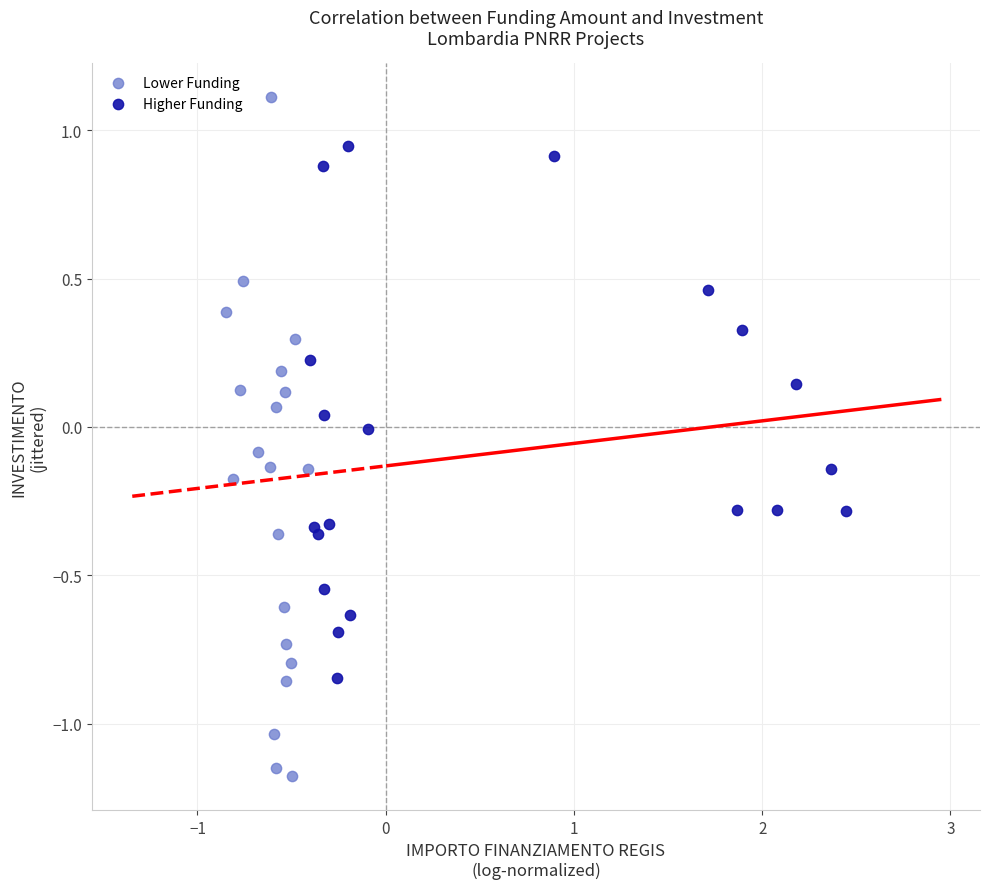

What are all the series names shown in the legend?

Lower Funding, Higher Funding